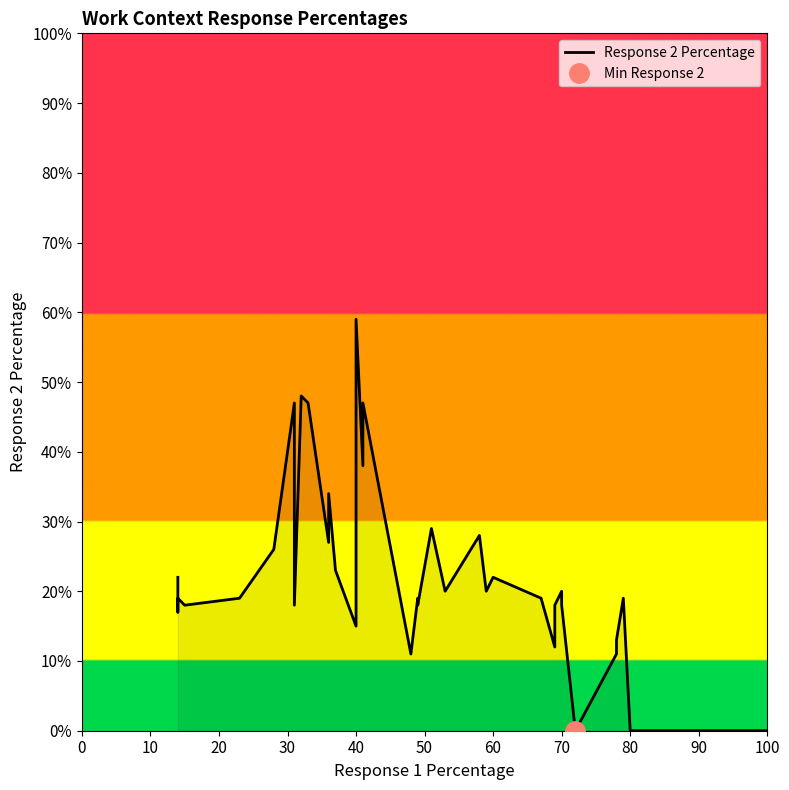

What is the label of the 36th point from the left?

80